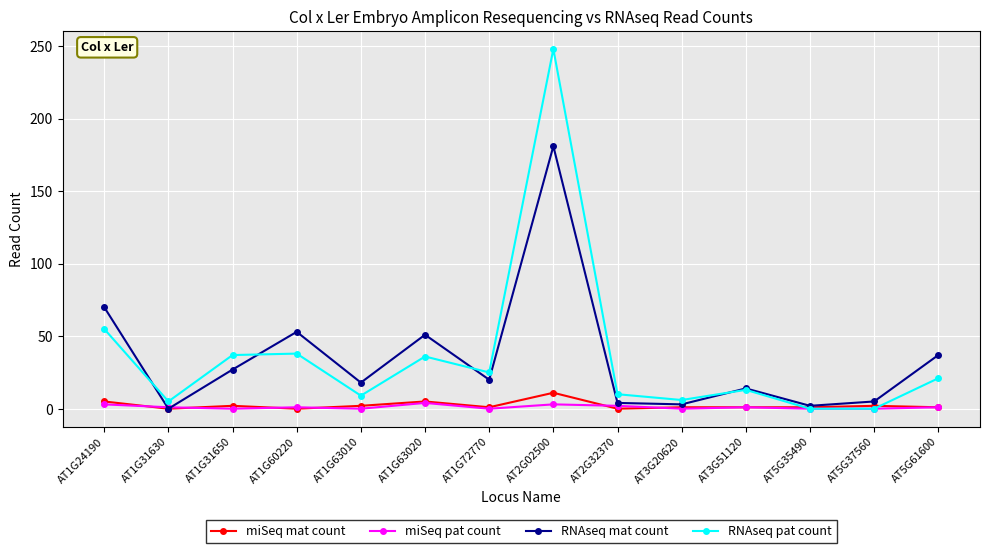

What is the label of the 13th point from the right?

AT1G31630